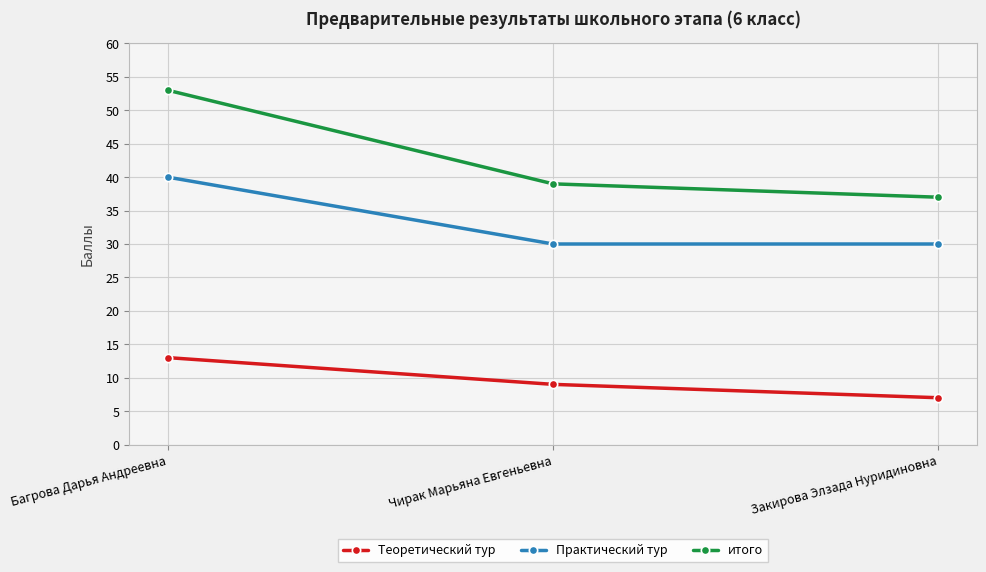

What is the spread (max minus min) of values at Закирова Элзада Нуридиновна?

30